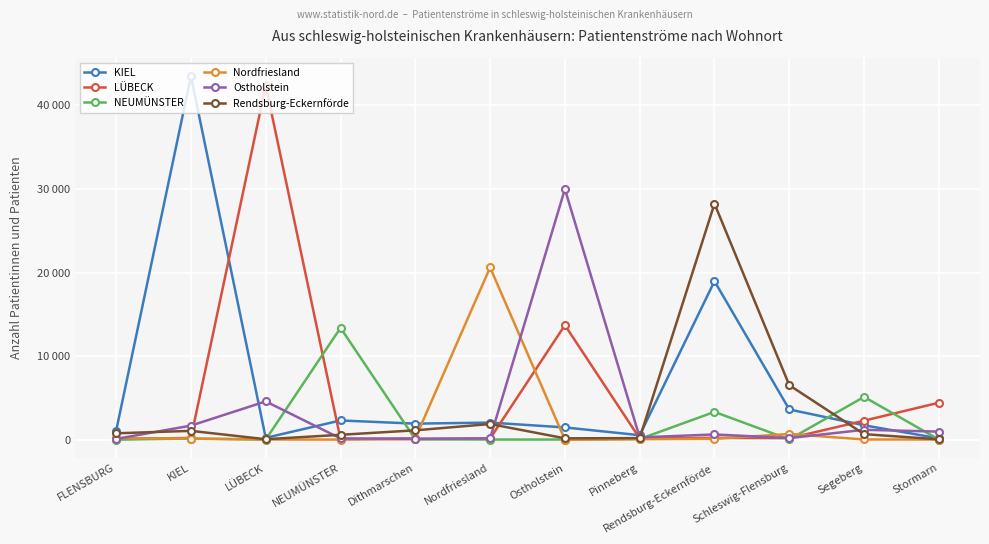

What are all the series names shown in the legend?

KIEL, LÜBECK, NEUMÜNSTER, Nordfriesland, Ostholstein, Rendsburg-Eckernförde